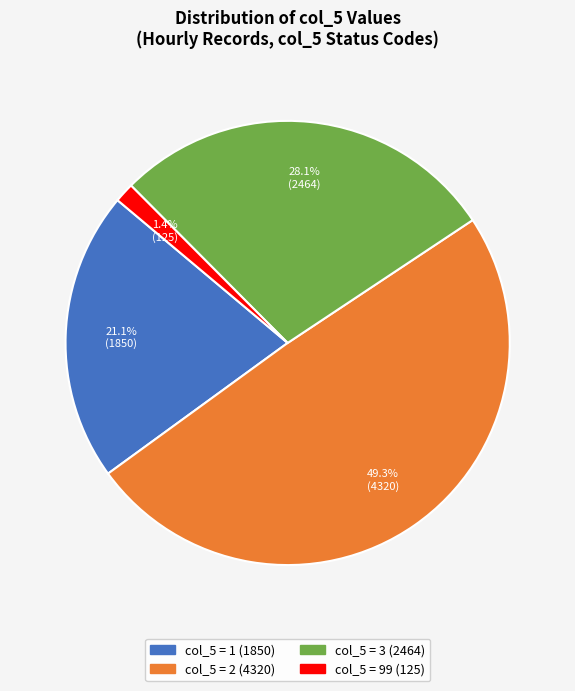

Is there any slice that represents more than half of the pie?

No